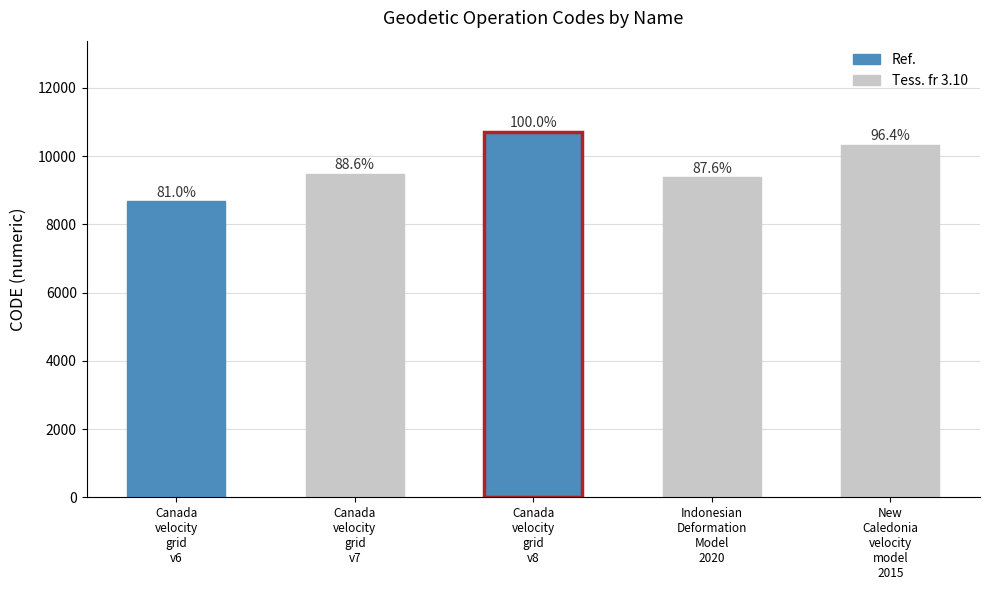

What is the minimum value shown in the chart?

8676